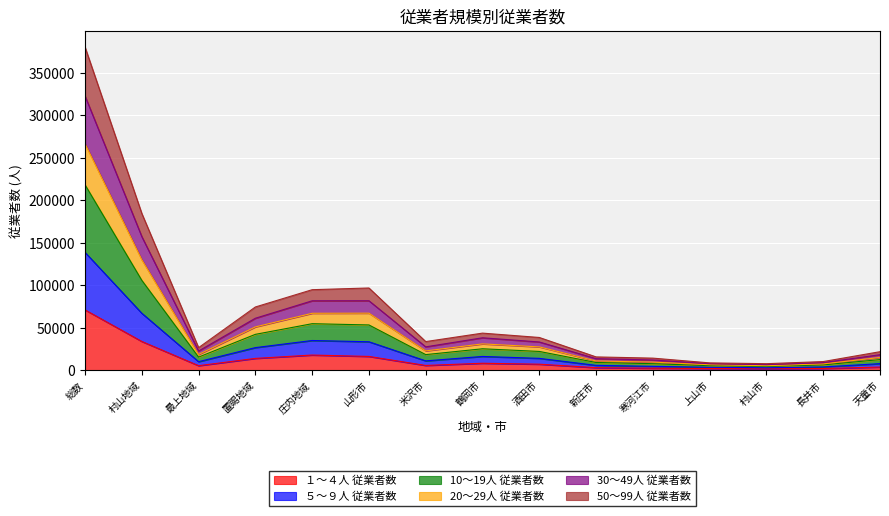

At which category is the sum across all series the highest?

総数